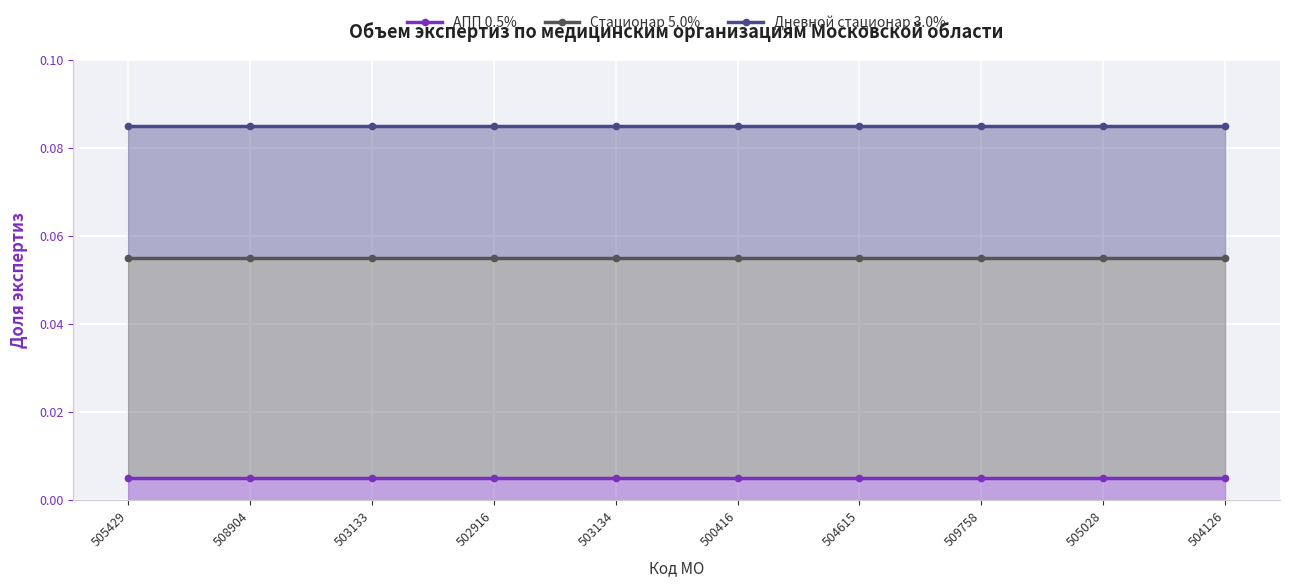

What is the greatest value displayed?

0.1